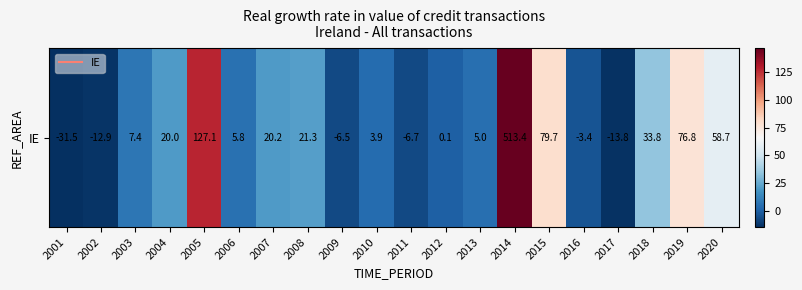

What is the difference between the maximum and minimum values?

544.9